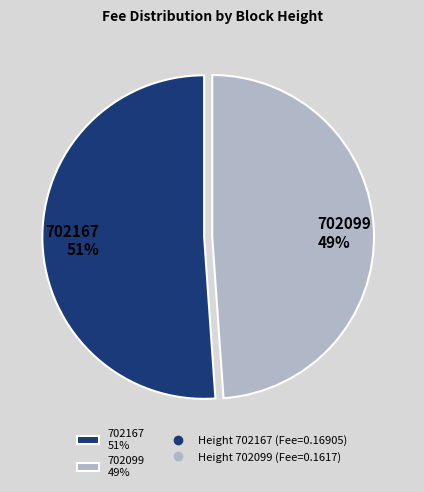

To the nearest percent, what percentage of the pie is 702167?

51%